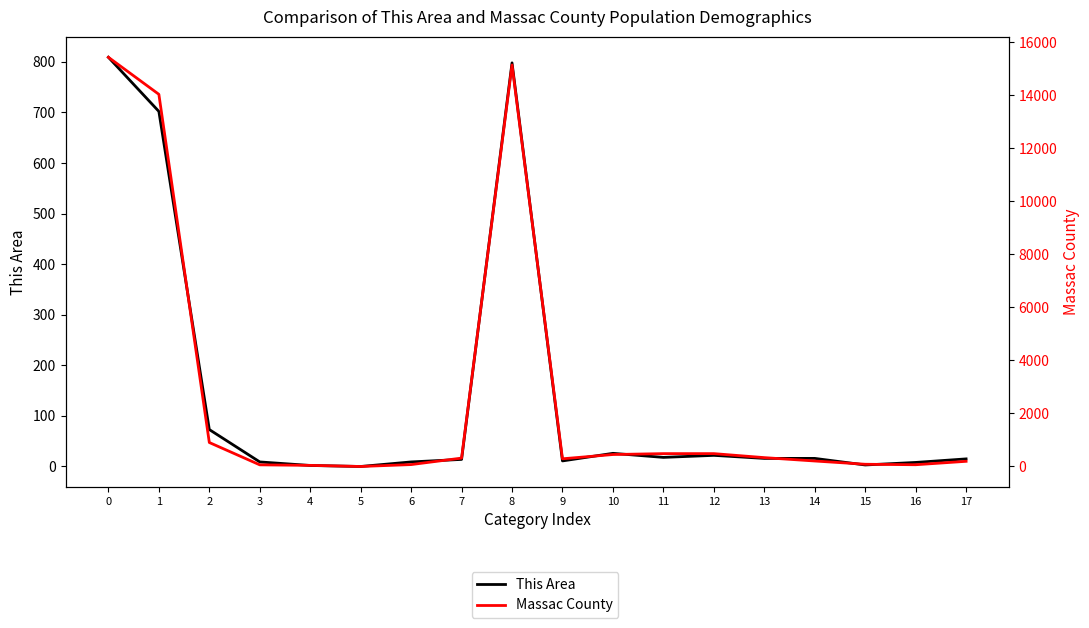

Does the chart display data point markers on the line(s)?

No